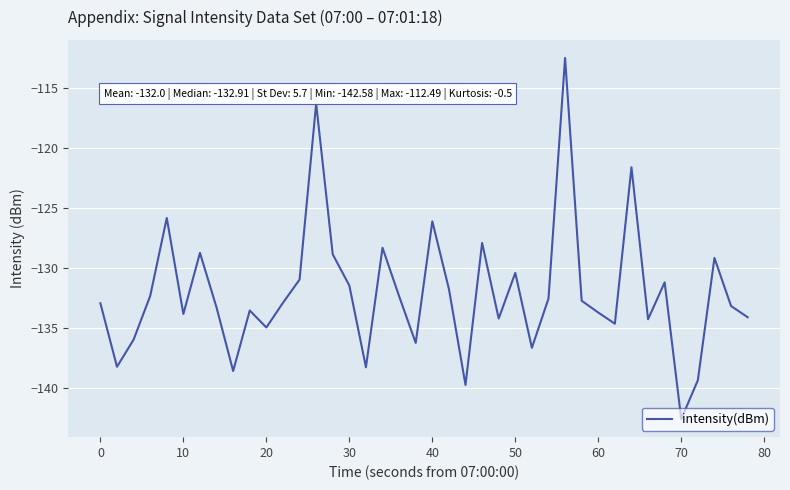

What is the difference between the maximum and minimum values?

30.1